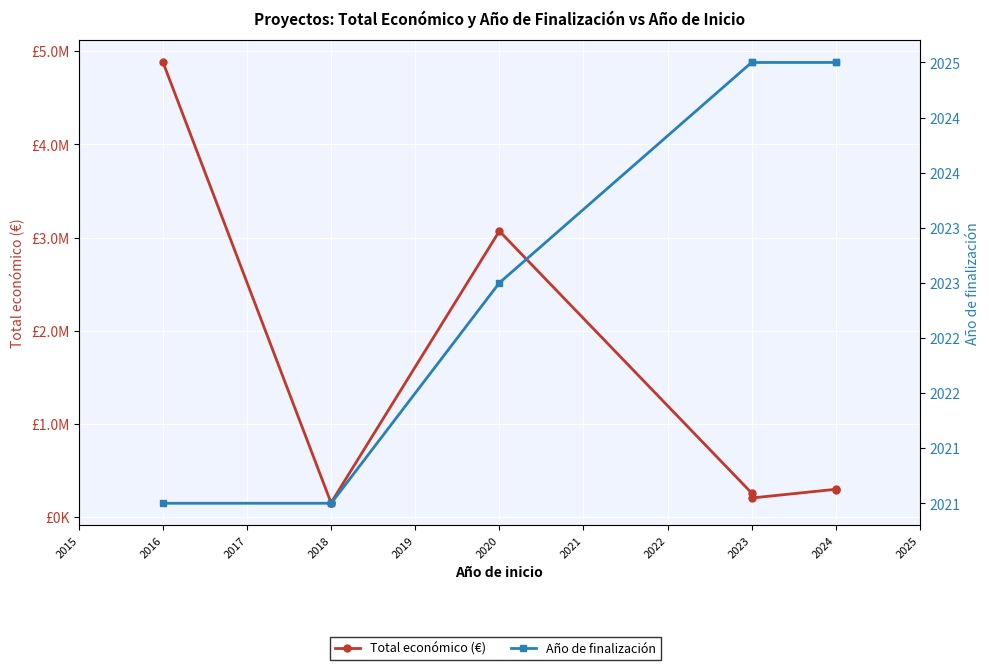

True or false: Año de finalización and Total económico (€) intersect in this chart.

False